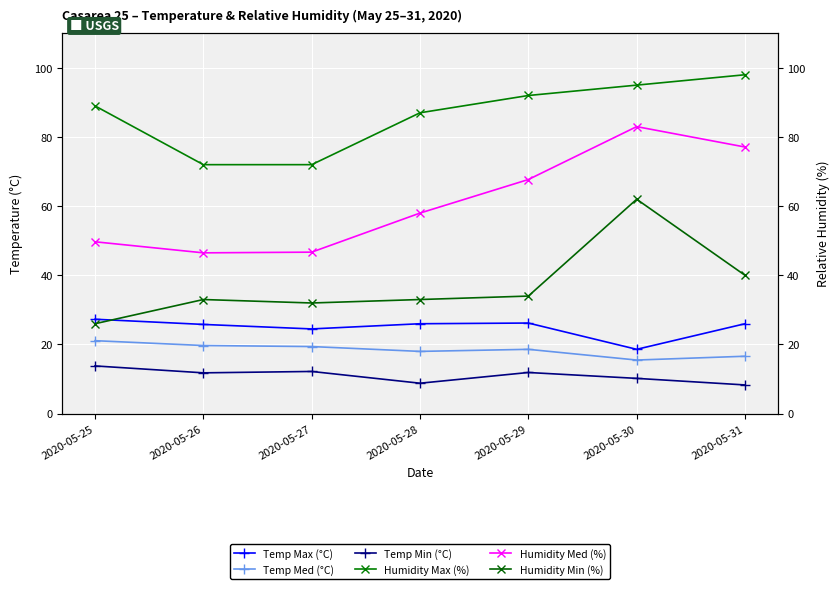

How many values in the Humidity Med (%) series exceed 58?

3